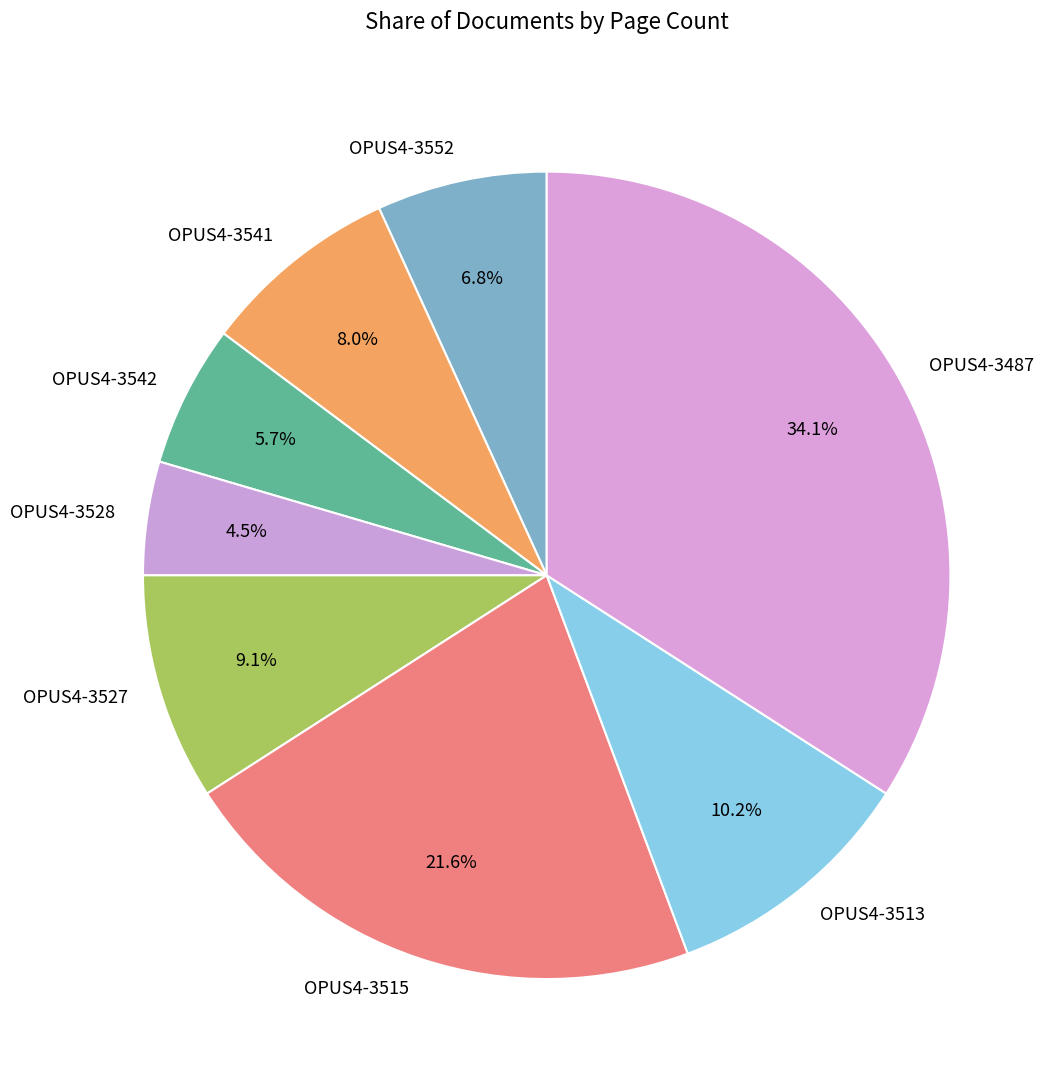

Does OPUS4-3528 represent more than half of the total?

No